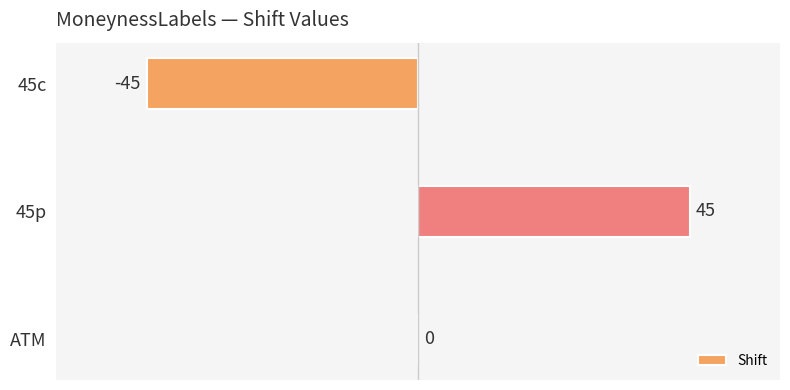

True or false: the data shows -30 at 45c.

False